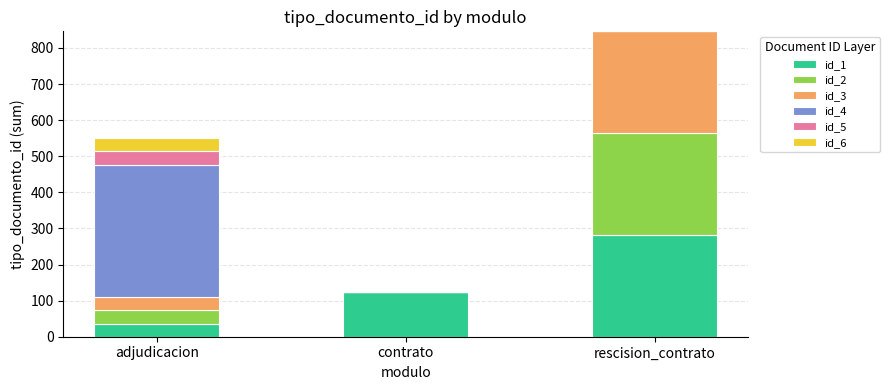

At which category is the sum across all series the highest?

rescision_contrato